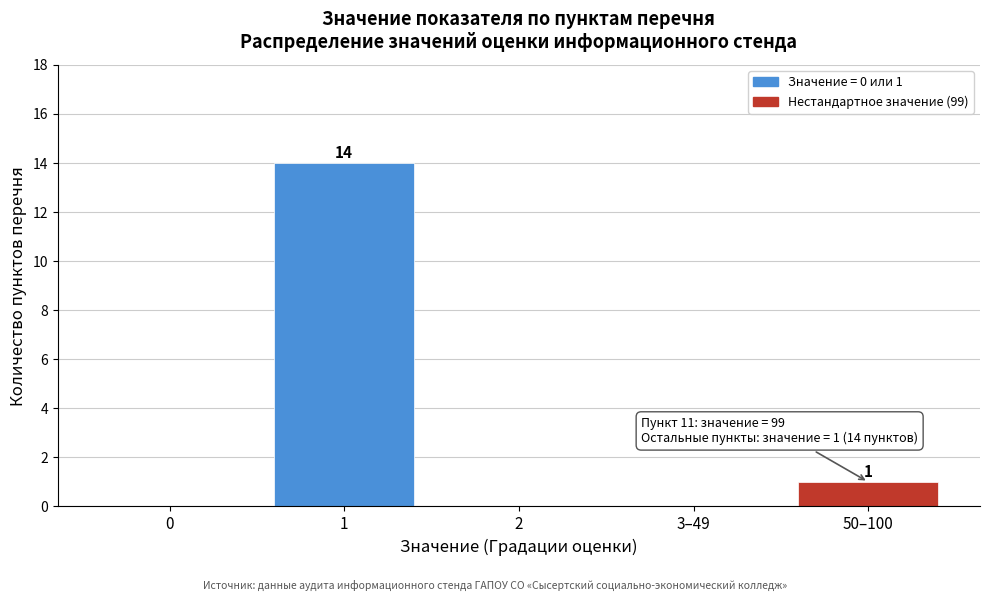

Reading left to right, transcribe all the data shown in this chart.

0=0	1=14	2=0	3–49=0	50–100=1